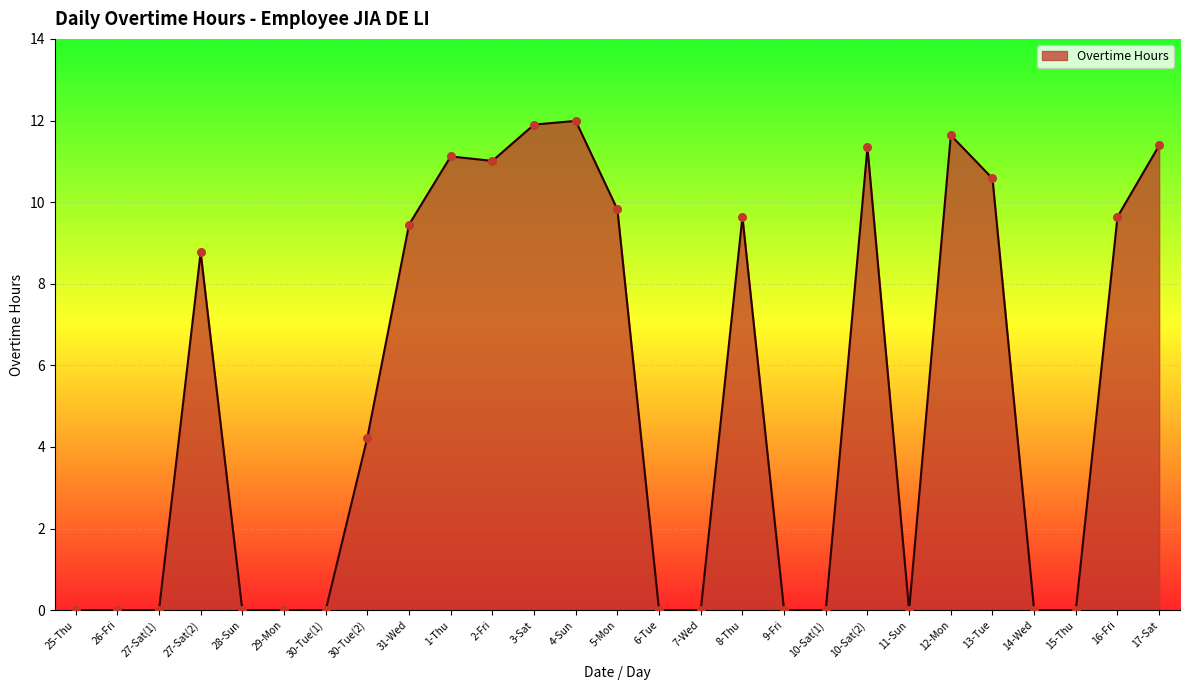

Between 30-Tue(2) and 11-Sun, which is larger?

30-Tue(2)